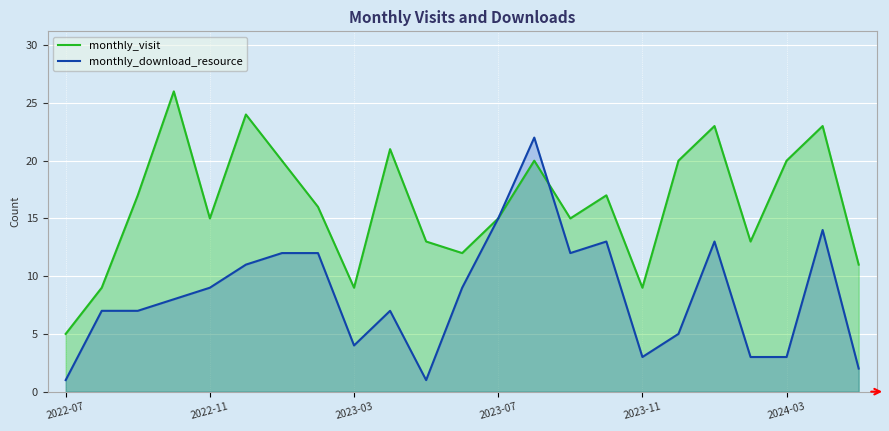

How many lines are shown in the chart?

2